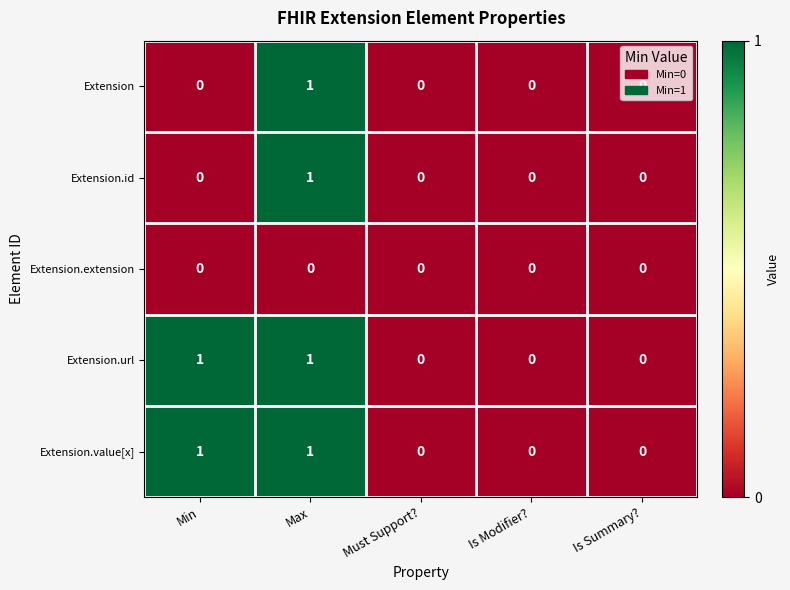

True or false: Extension has a value of 0 at Is Modifier?.

True